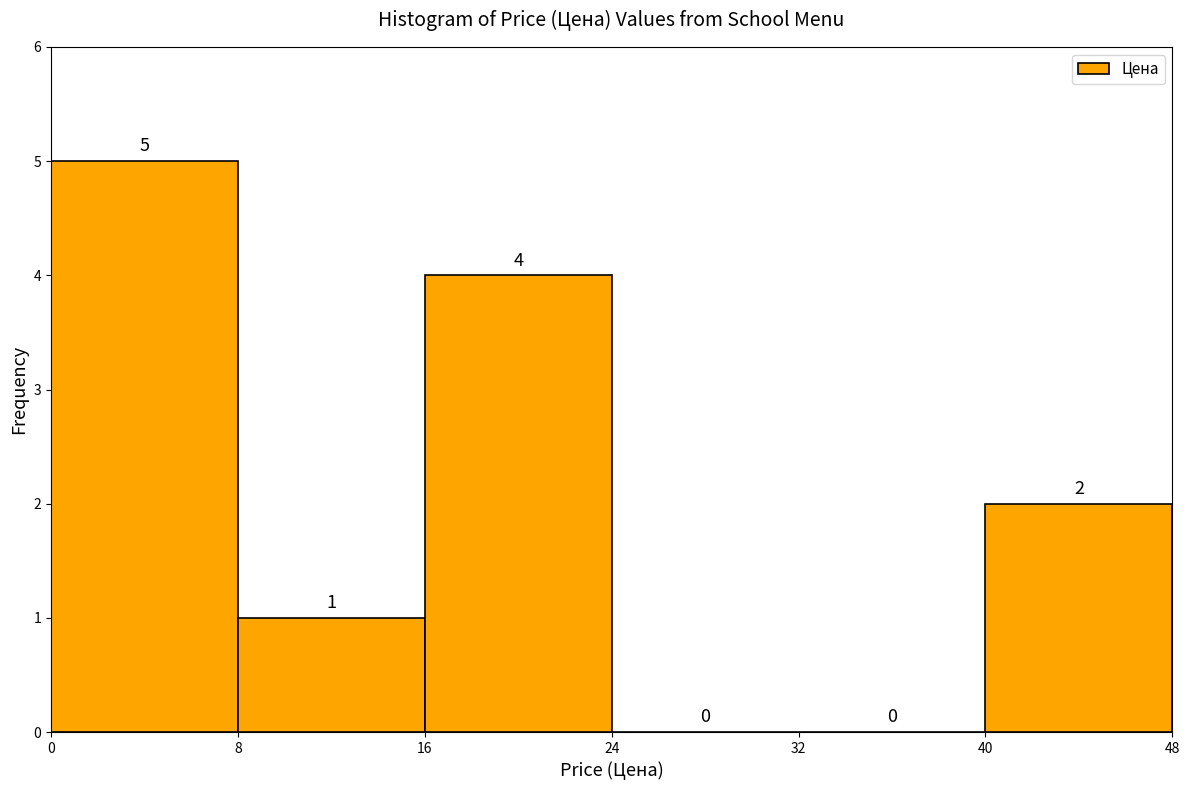

Which range on the x-axis has the tallest bar?

0 to 8